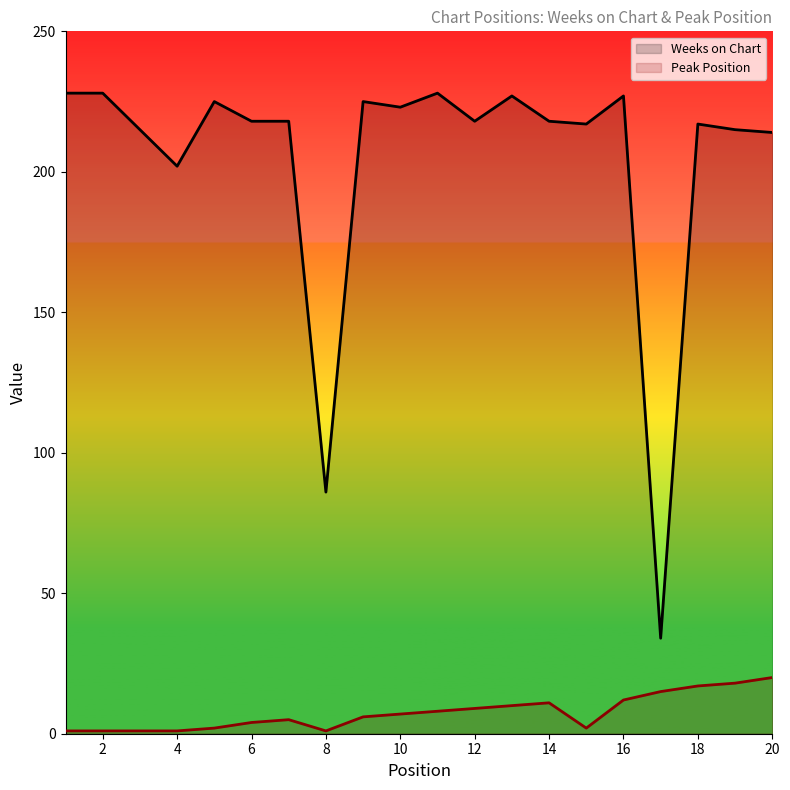

Read the Weeks on Chart value at 12, to the nearest 10.

220